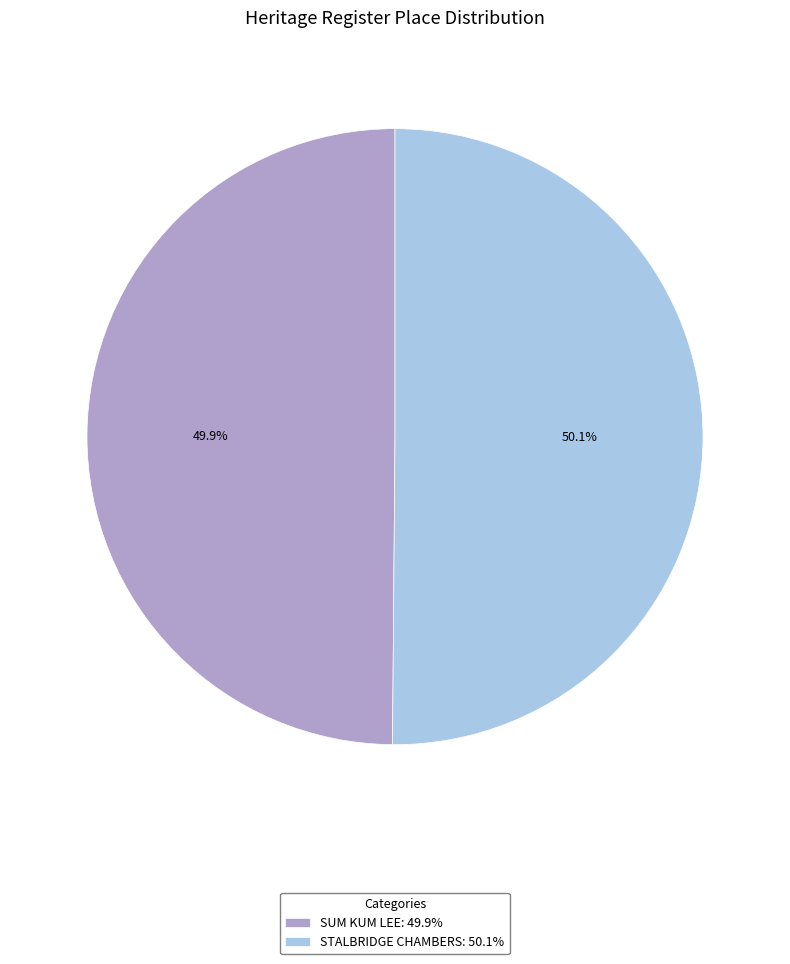

Combined, do SUM KUM LEE: 49.9% and STALBRIDGE CHAMBERS: 50.1% account for over 50%?

Yes